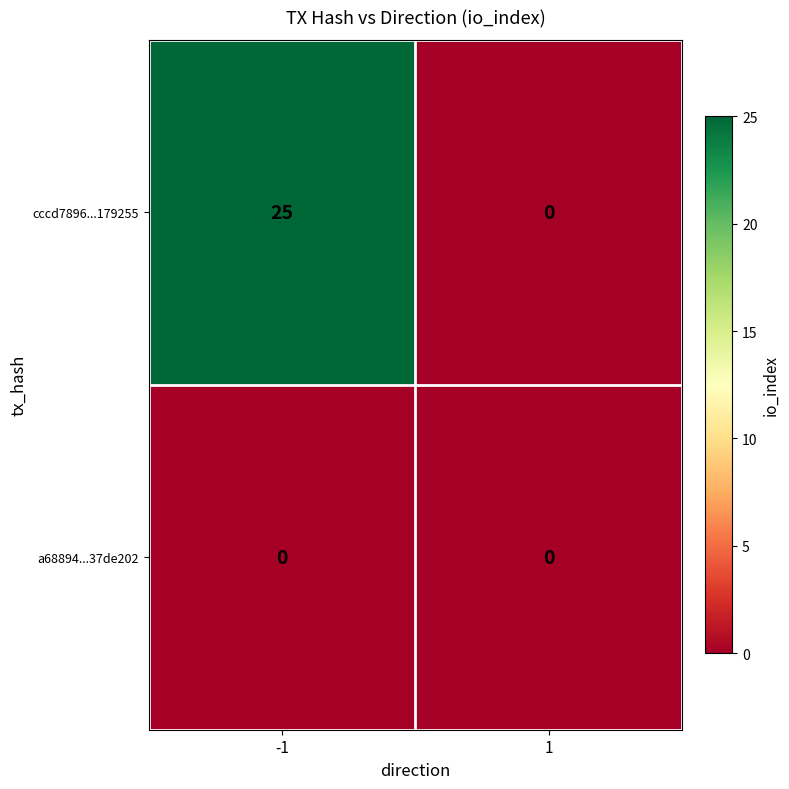

Between -1 and 1, which series saw the biggest shift?

cccd7896...179255